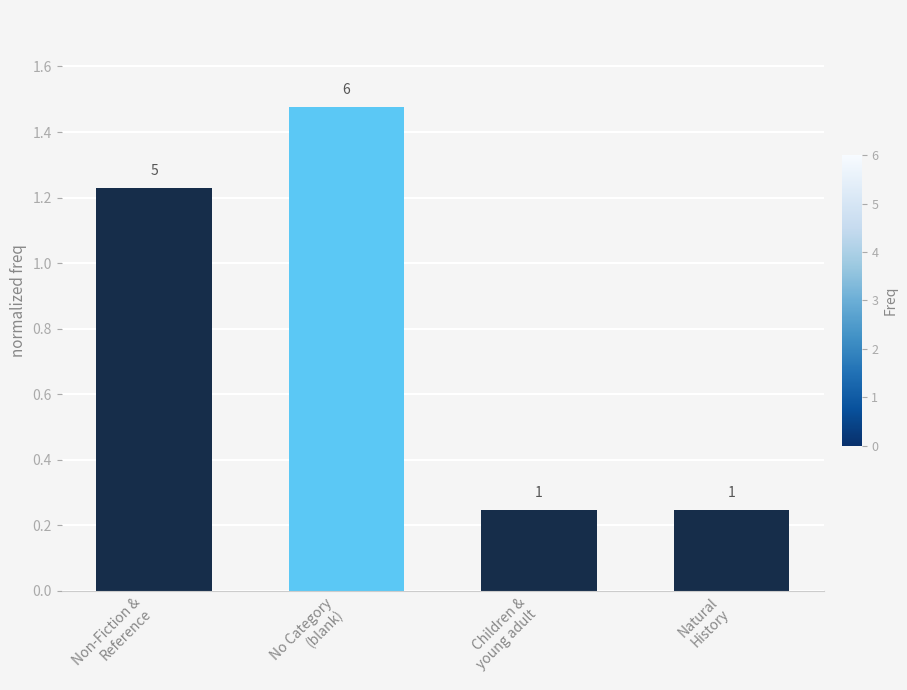

Where is the data nearest to the value 0?

Children &
young adult